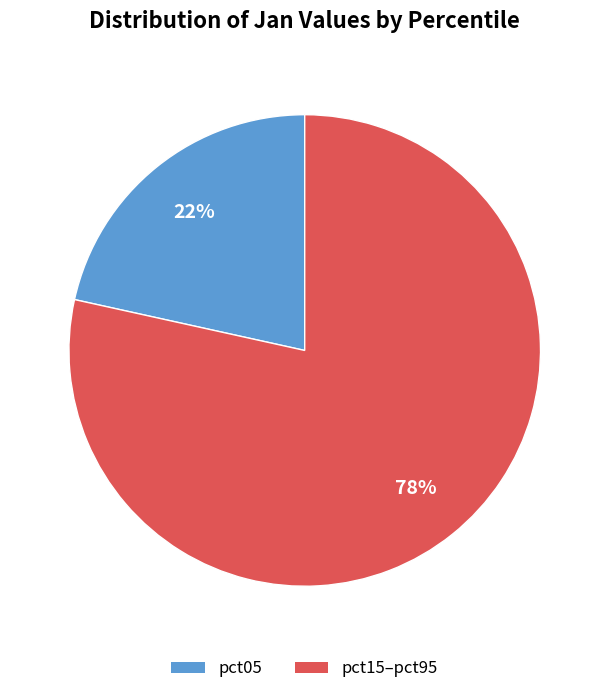

Does any single category account for the majority?

Yes